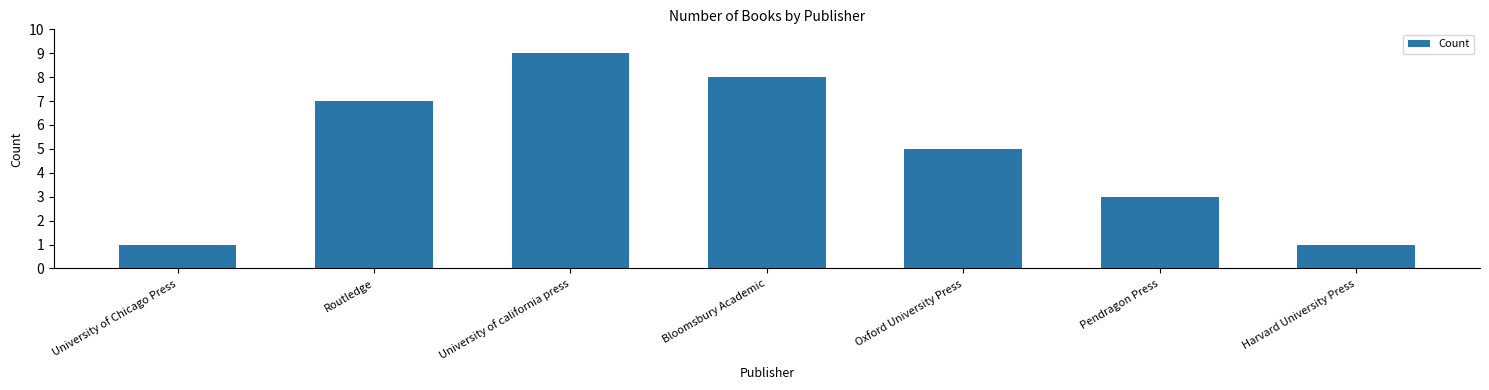

Where does the data first go above 5?

Routledge